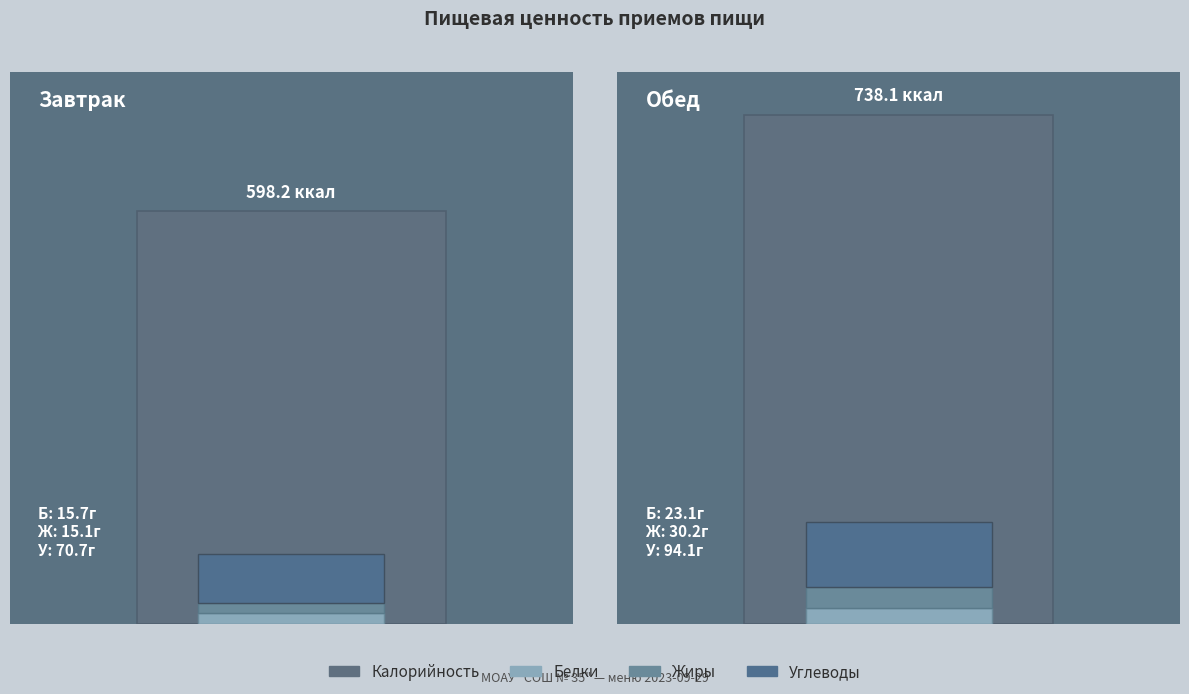

What is the greatest value displayed?

738.1